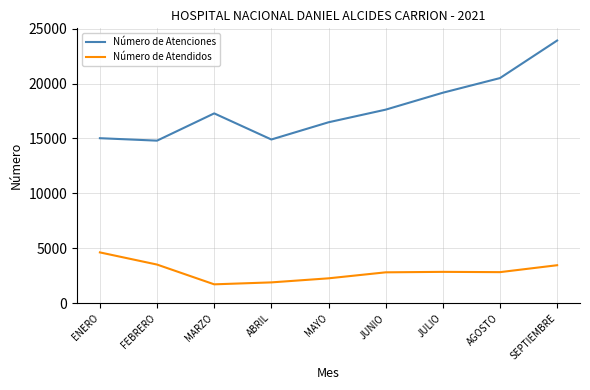

Rank the series by their maximum value, from highest to lowest.

Número de Atenciones, Número de Atendidos